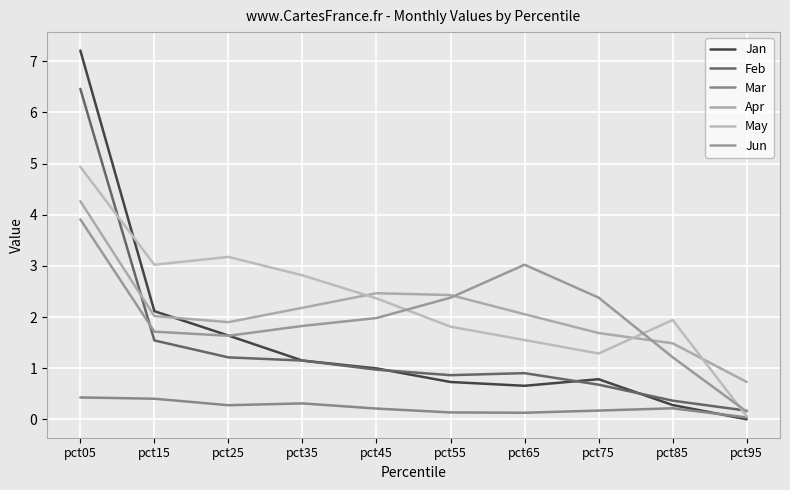

What is the difference between the maximum and second lowest values in the Mar series?

0.3